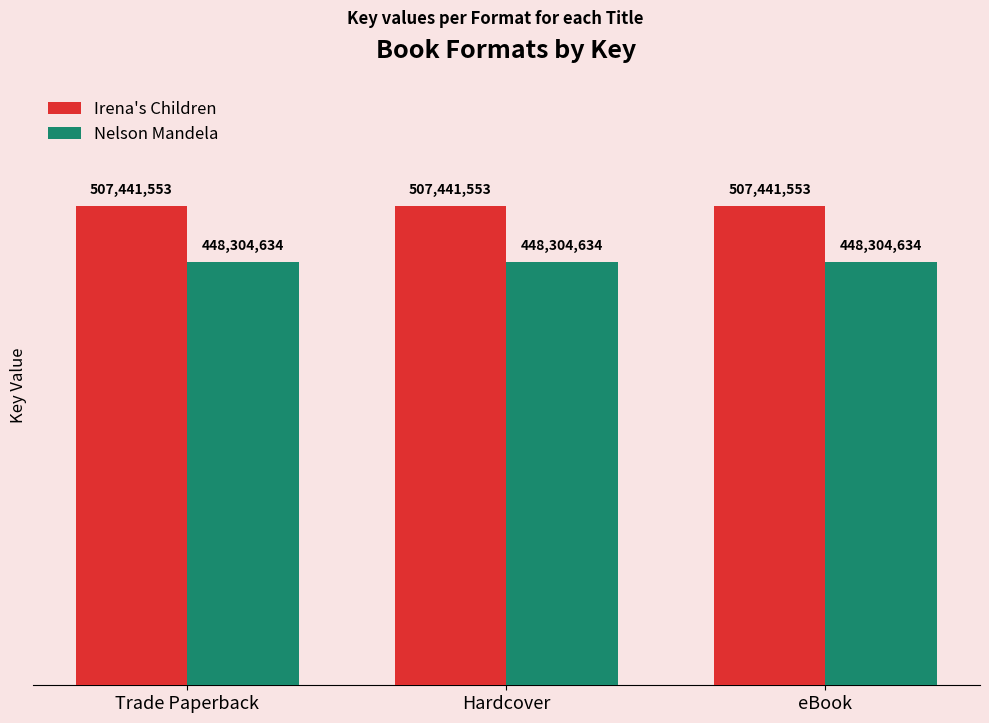

What position from the right is Hardcover?

2